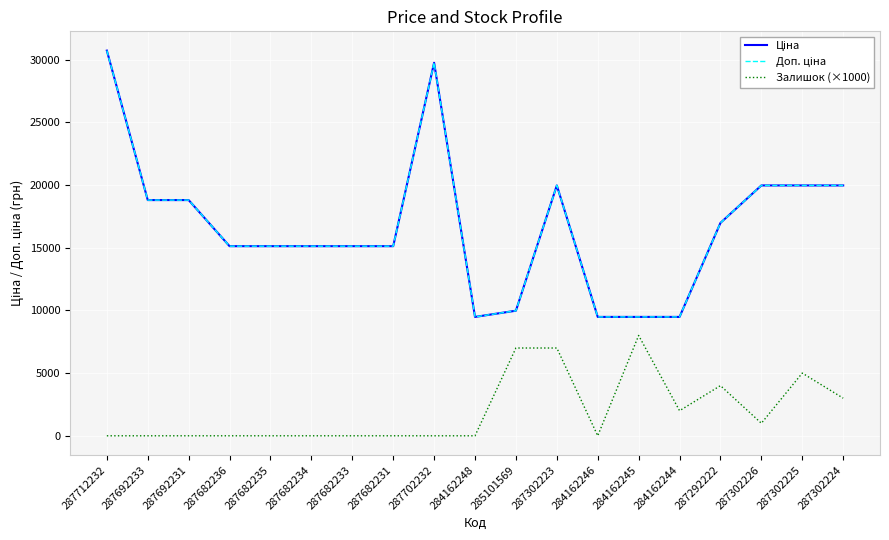

Is it true that Доп. ціна equals 9480.1 at 284162244?

True